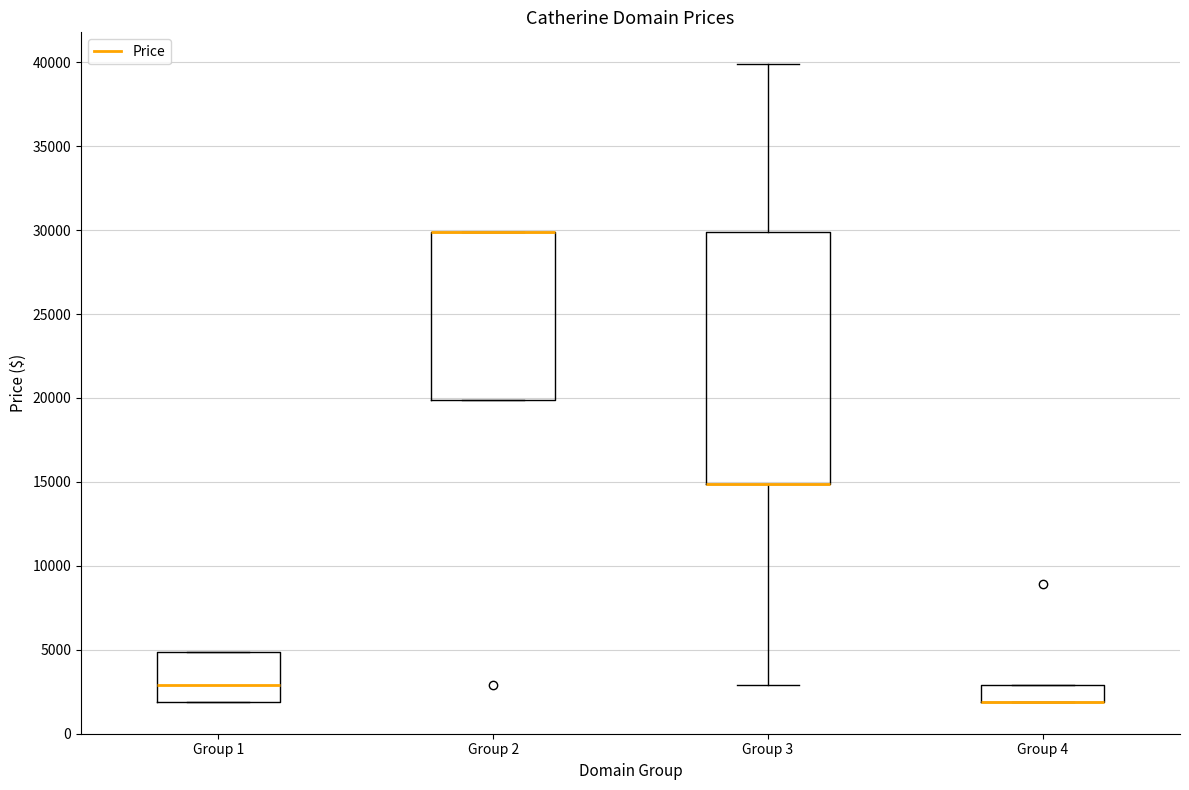

Where is the lower edge of the box for Group 2 on the y-axis? The values are not printed on the chart, so give them approximately, as read against the axis.

20000